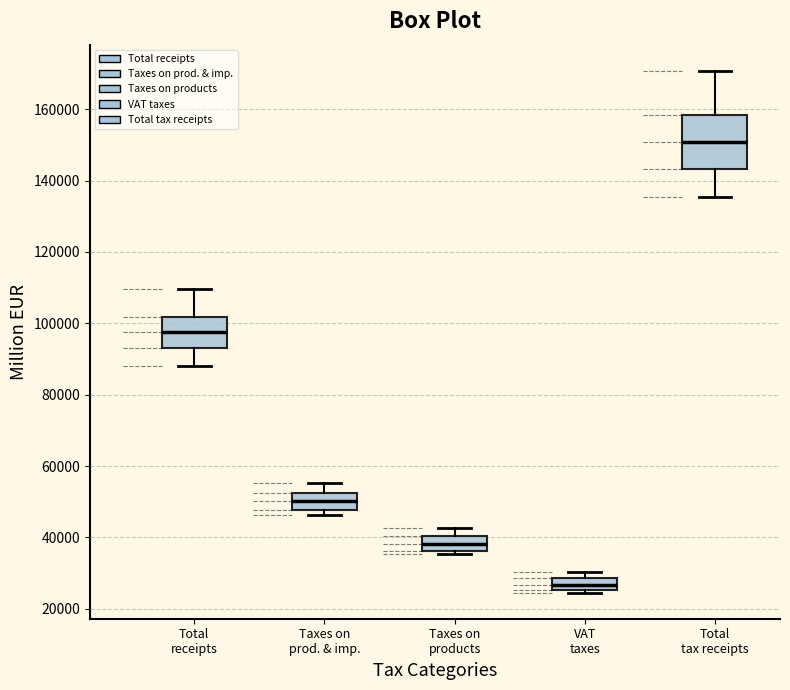

Reading left to right, read every box against the y-axis: the position of its median line, the range the box covers, and the ends of its whiskers. The values are not printed on the chart, so give them approximately, as read against the axis.

Total receipts: median 98000, box 94000 to 102000, whiskers 88000 to 110000
Taxes on prod. & imp.: median 50000, box 48000 to 52000, whiskers 46000 to 56000
Taxes on products: median 38000, box 36000 to 40000, whiskers 36000 (just below the box's lower edge) to 42000
VAT taxes: median 26000 (inside the box), box 26000 to 28000, whiskers 24000 to 30000
Total tax receipts: median 150000, box 144000 to 158000, whiskers 136000 to 170000